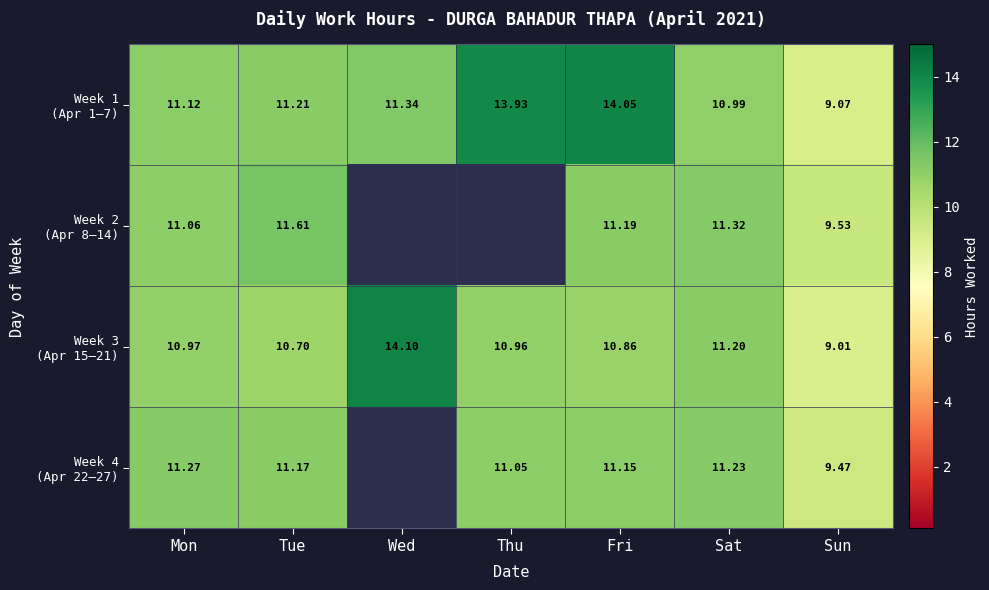

What is the spread (max minus min) of values at Sun?

0.5